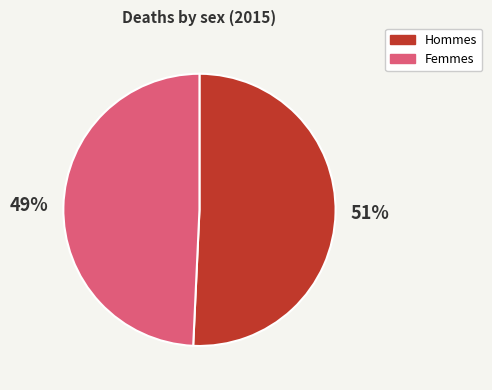

To the nearest percent, what is the average slice percentage?

50%